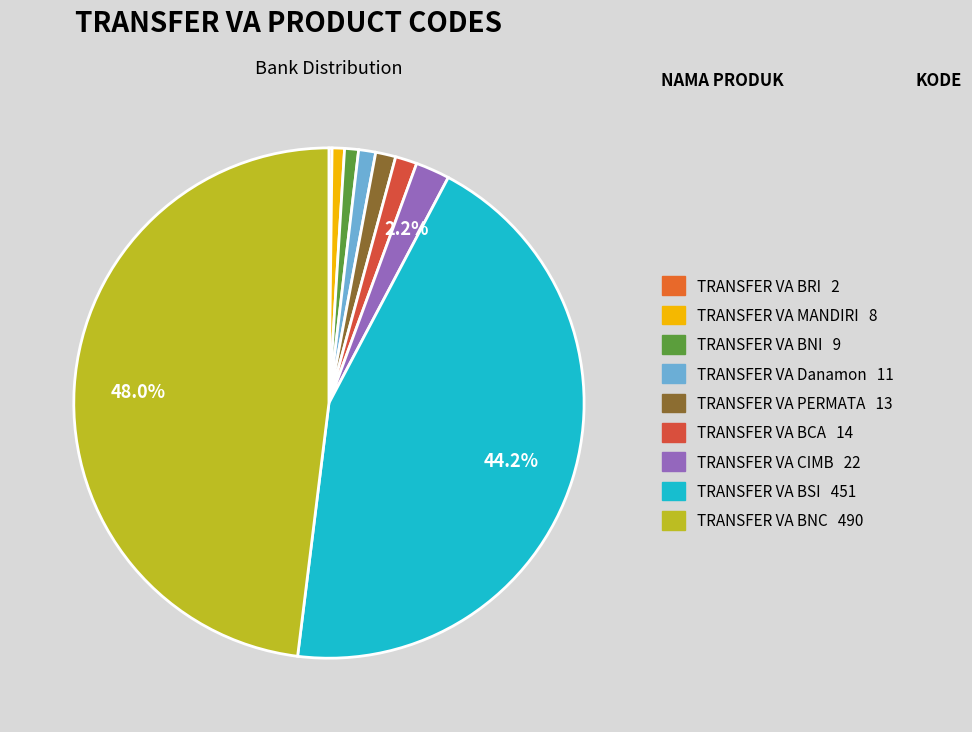

How many segments does this pie chart have?

9